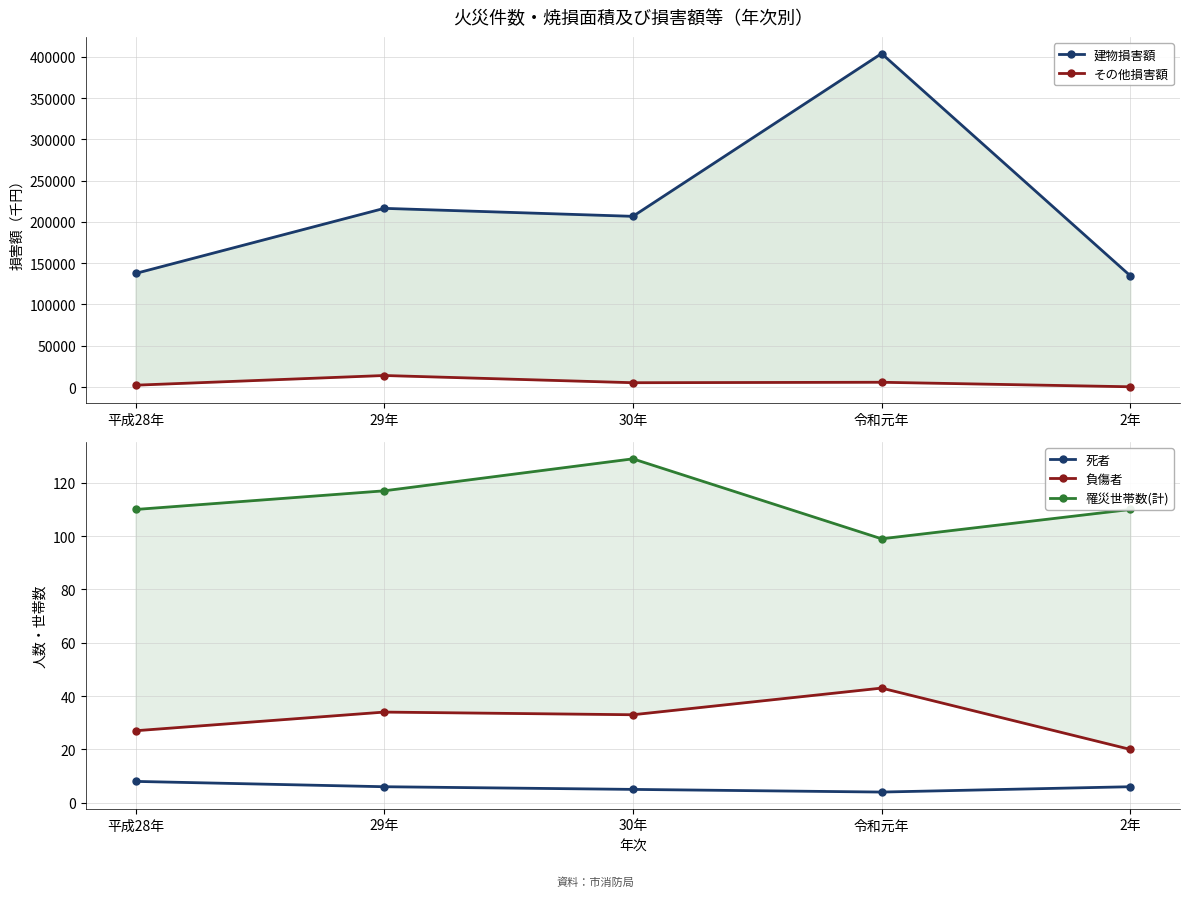

Which label corresponds to the smallest value in the chart?

令和元年